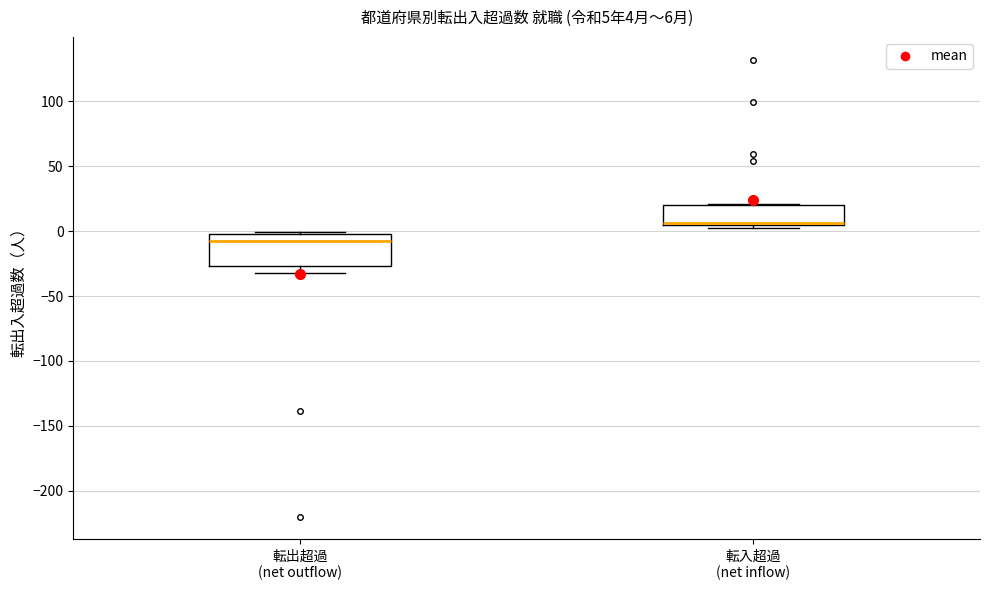

Comparing the boxes themselves (not the whiskers), which one is the tallest?

転出超過 (net outflow)